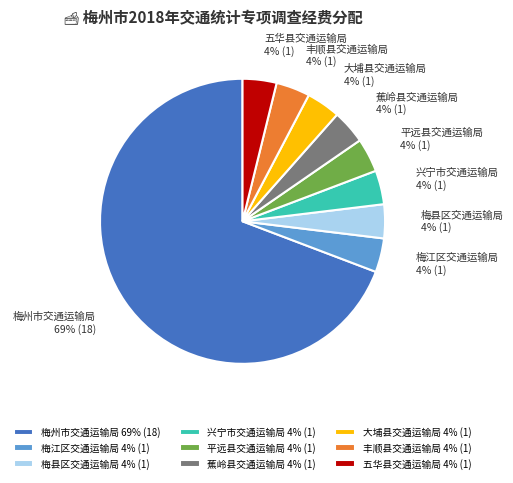

Do 梅州市交通运输局 and 大埔县交通运输局 together represent more than half of the pie?

Yes